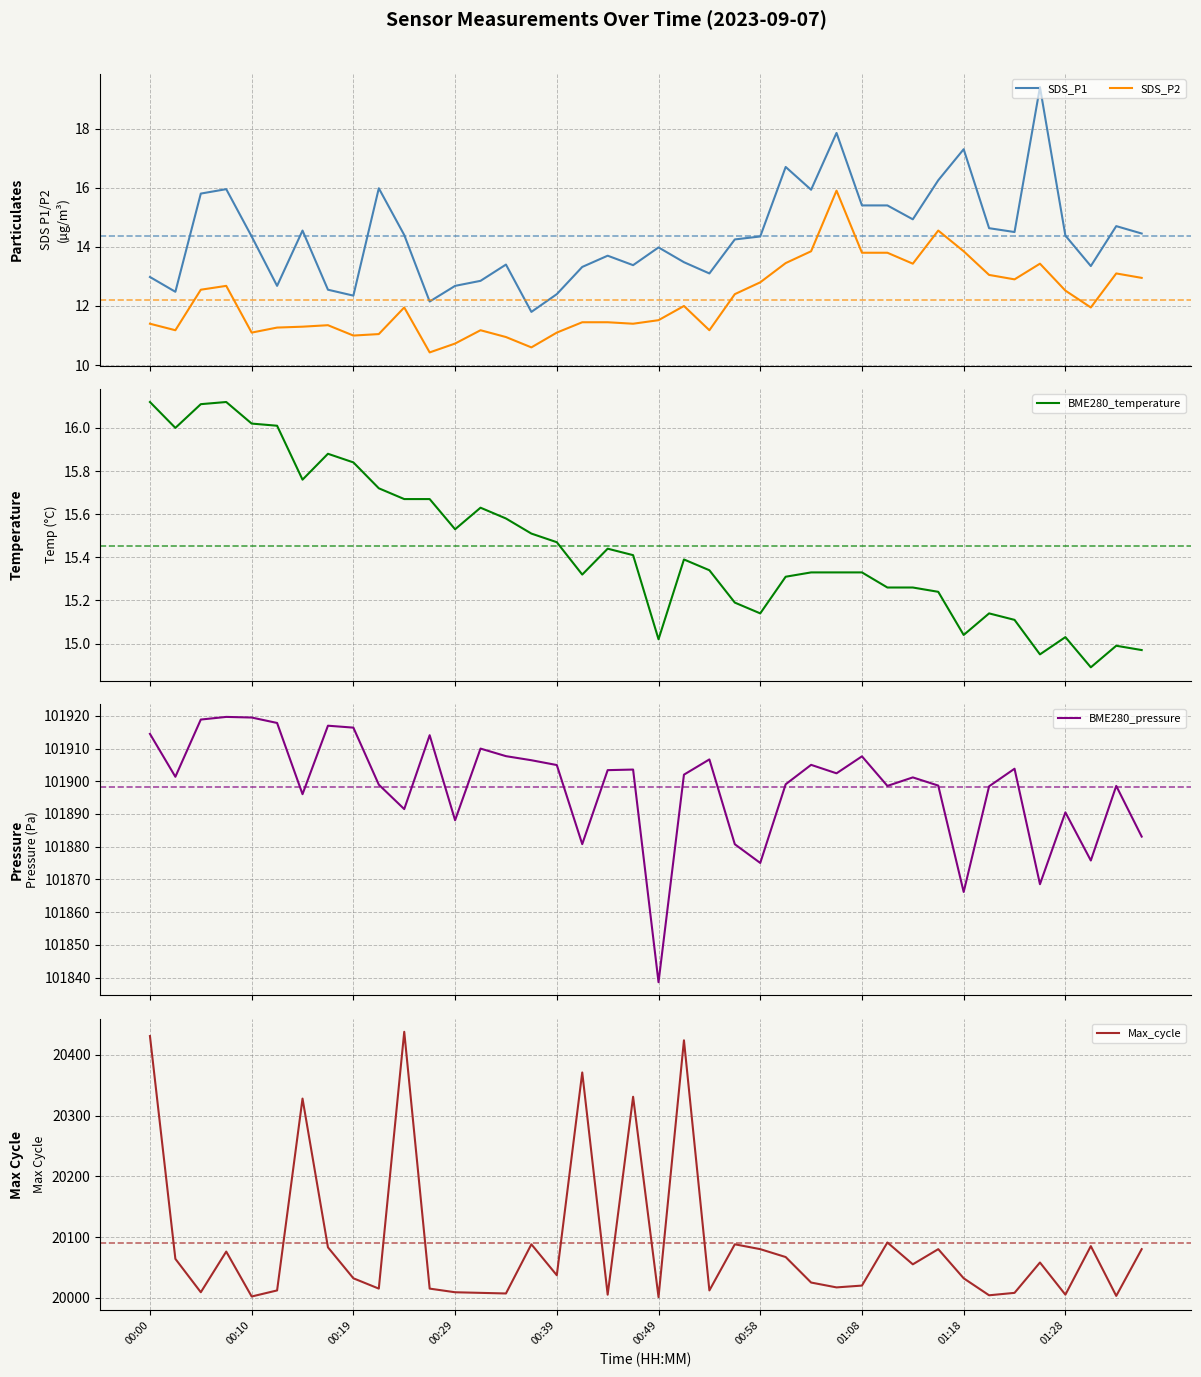

What is the maximum value for Max_cycle?

20438